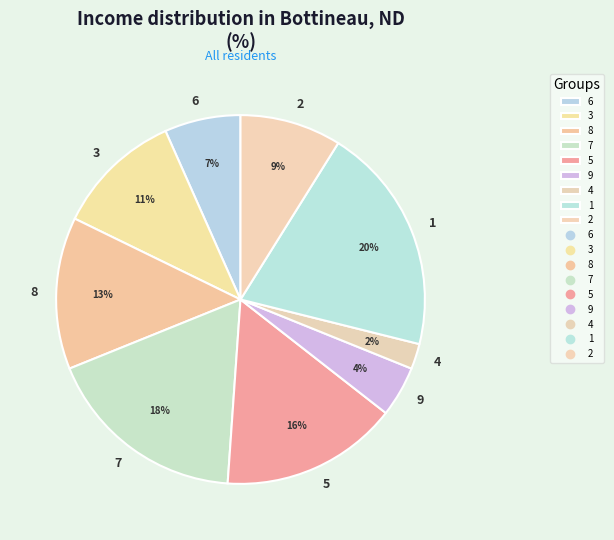

Which category has the smallest portion of the pie?

4